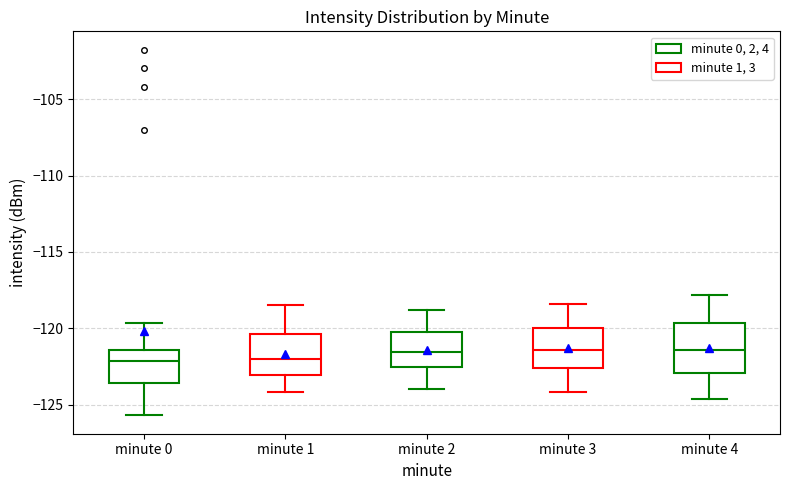

Reading left to right, read every box against the y-axis: the position of its median line, the range the box covers, and the ends of its whiskers. The values are not printed on the chart, so give them approximately, as read against the axis.

minute 0: median -122.0, box -123.5 to -121.5, whiskers -125.5 to -119.5
minute 1: median -122.0, box -123.0 to -120.5, whiskers -124.0 to -118.5
minute 2: median -121.5, box -122.5 to -120.0, whiskers -124.0 to -119.0
minute 3: median -121.5, box -122.5 to -120.0, whiskers -124.0 to -118.5
minute 4: median -121.5, box -123.0 to -119.5, whiskers -124.5 to -118.0